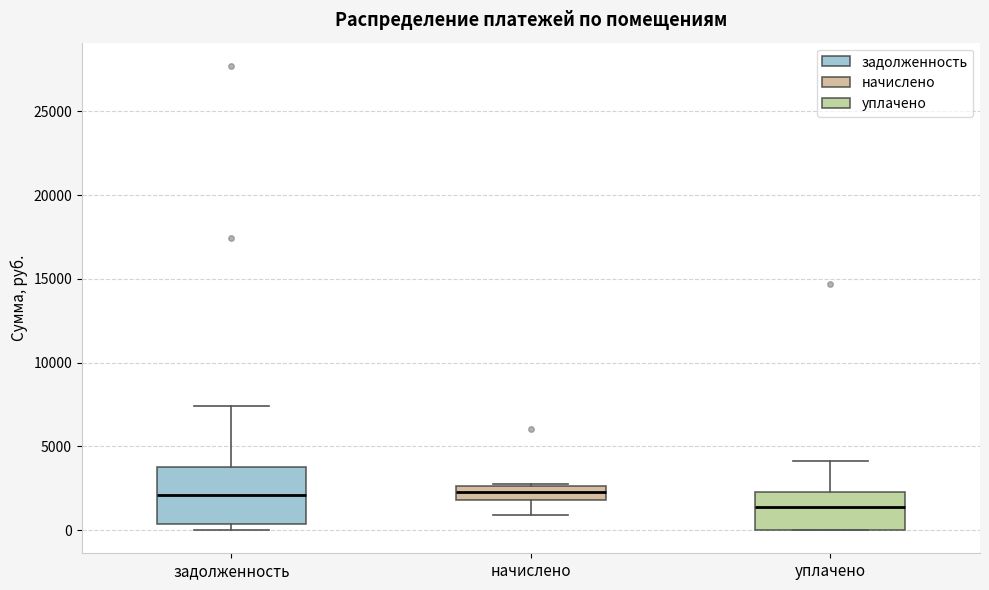

Which box has the lowest median line?

уплачено